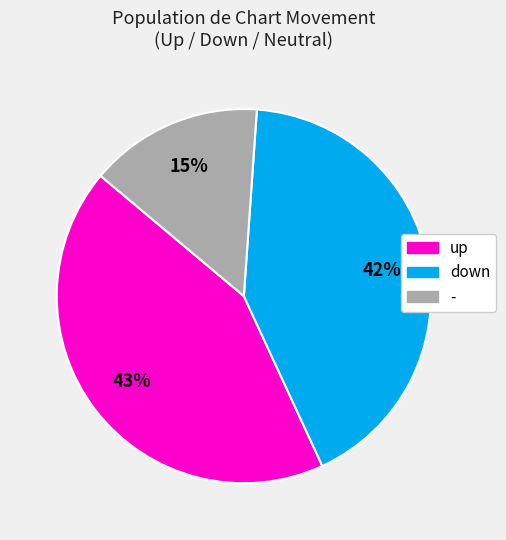

Which has a higher value, - or up?

up